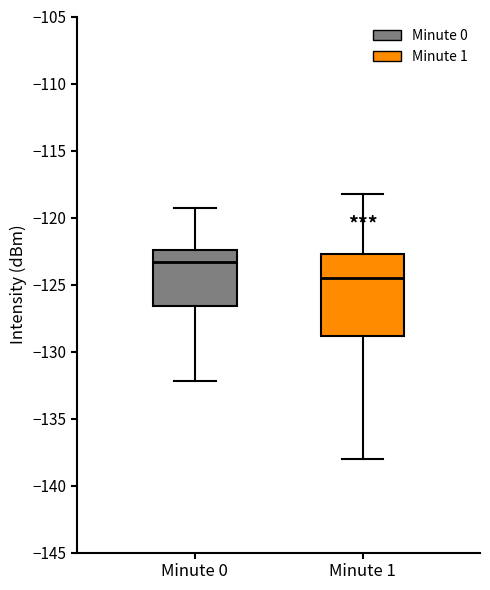

Where does the median line of the box for Minute 1 sit on the y-axis? The values are not printed on the chart, so give them approximately, as read against the axis.

-124.5